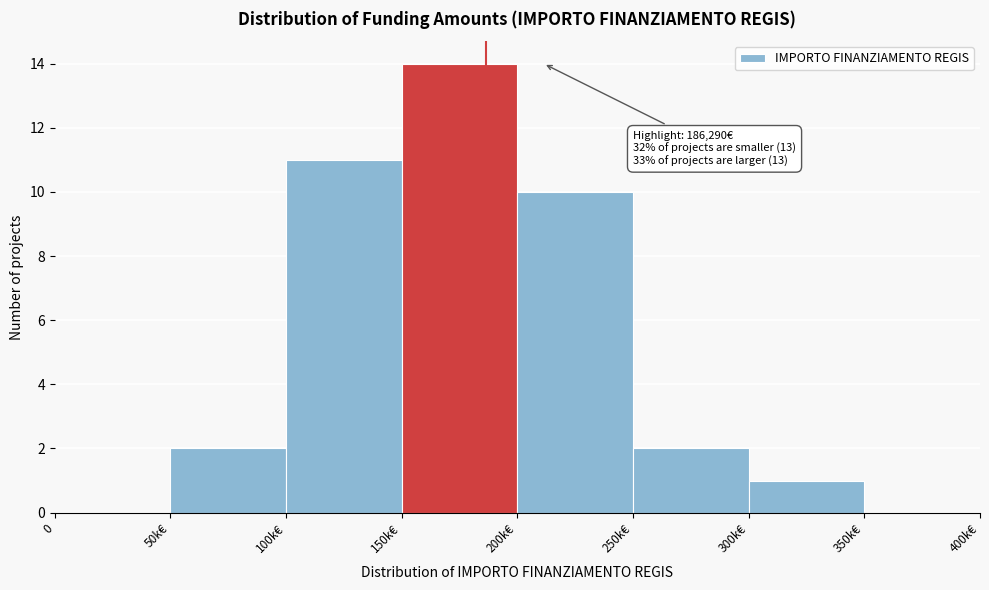

Reading left to right, transcribe all the data shown in this chart.

0=0	50k€=2	100k€=11	150k€=14	200k€=10	250k€=2	300k€=1	350k€=0